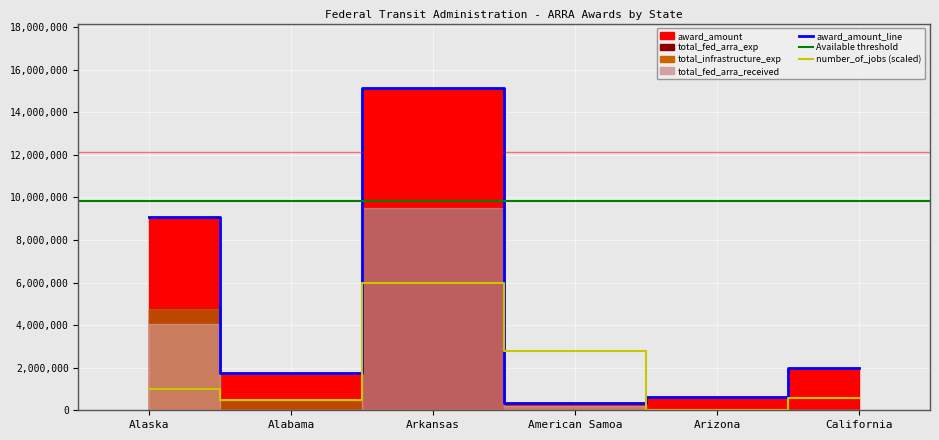

The total_fed_arra_exp series shows 16976120.1 at Arkansas. True or false?

False